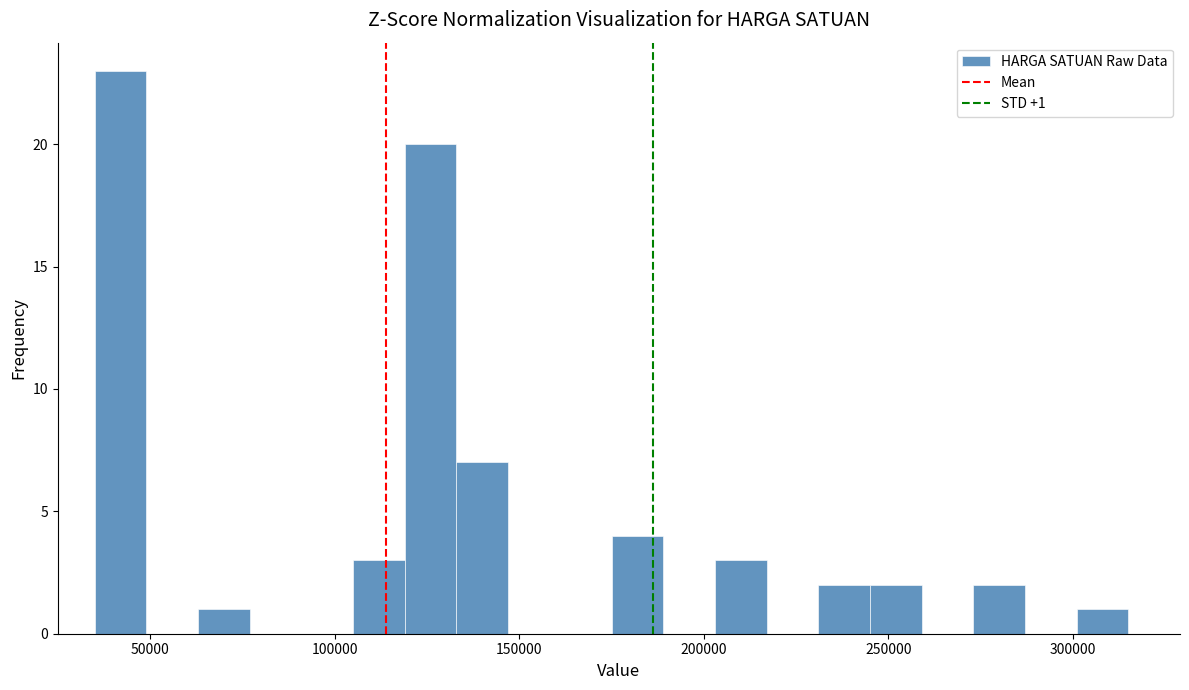

Around what value on the x-axis is the tallest bar? Give the approximate position of its centre, as read against the axis.

40000